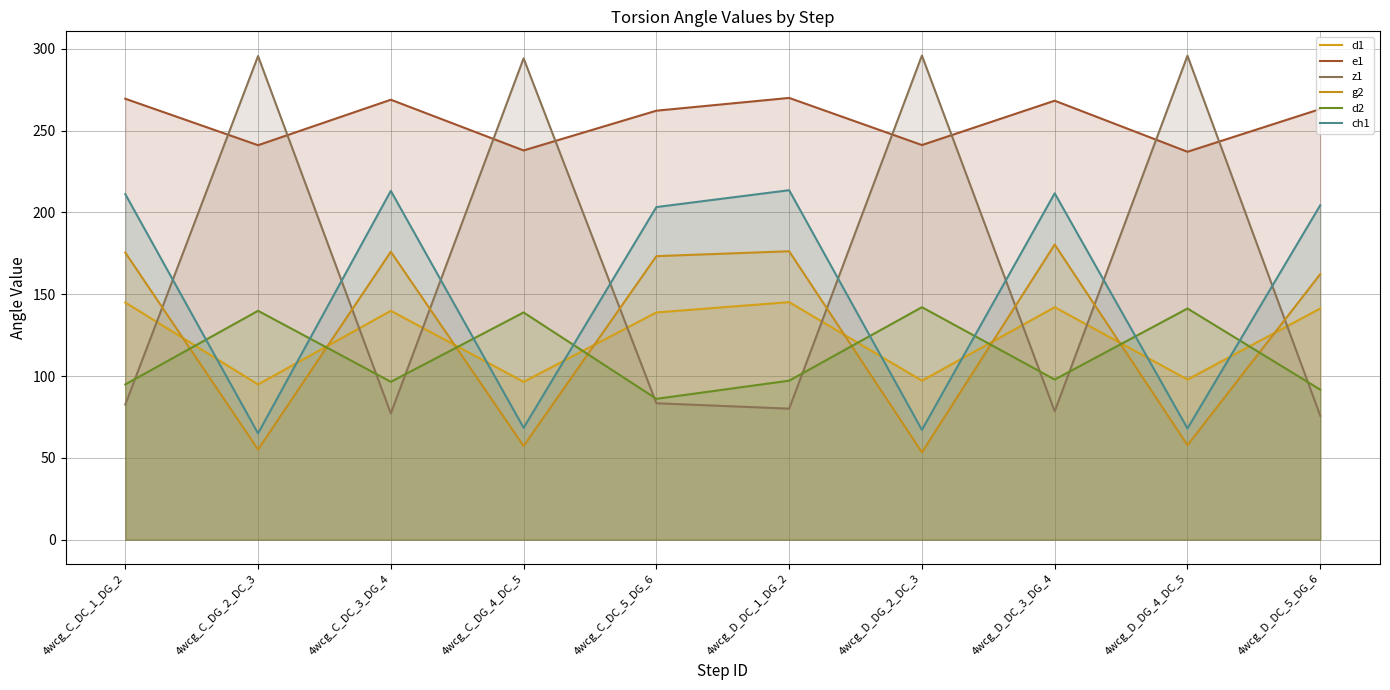

Between 4wcg_D_DG_4_DC_5 and 4wcg_D_DC_5_DG_6, which series saw the biggest shift?

z1